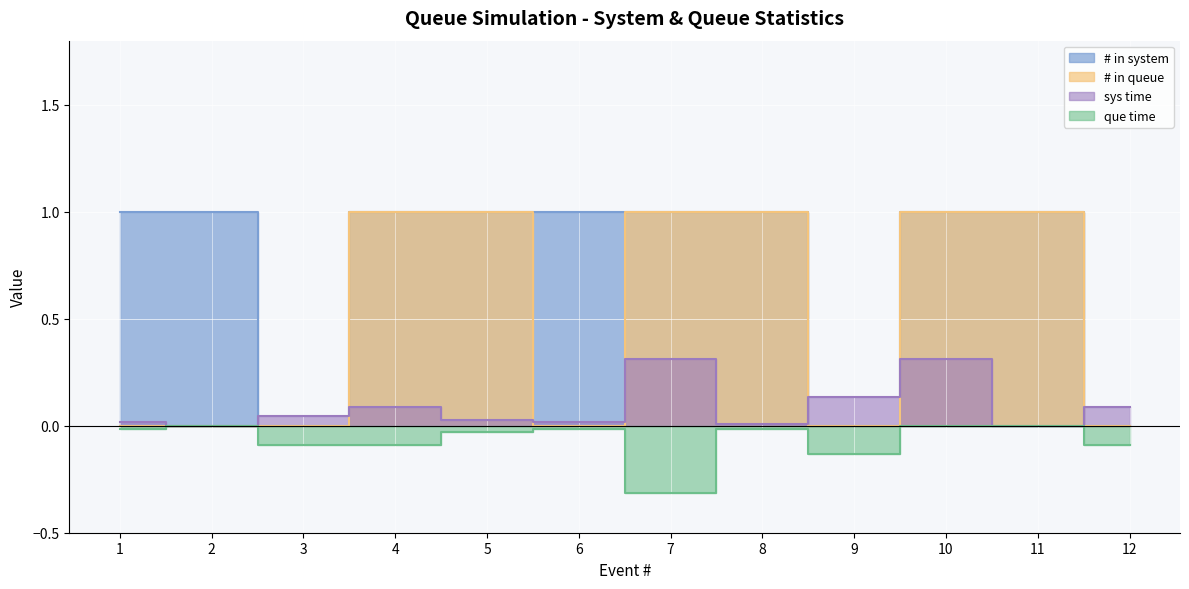

Rank the categories by sys time value from lowest to highest.

2, 11, 8, 1, 6, 5, 3, 4, 12, 9, 10, 7